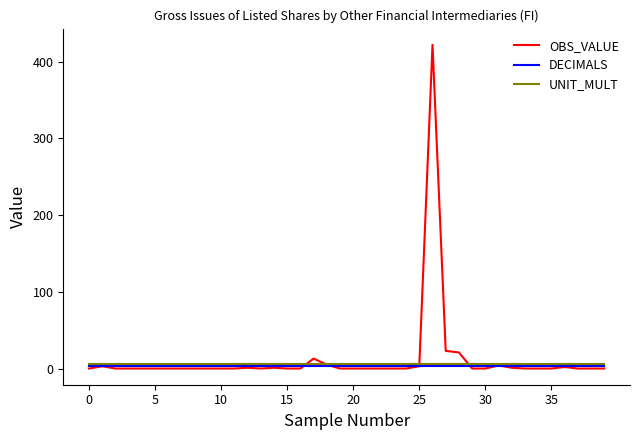

What is the maximum value shown in the chart?

422